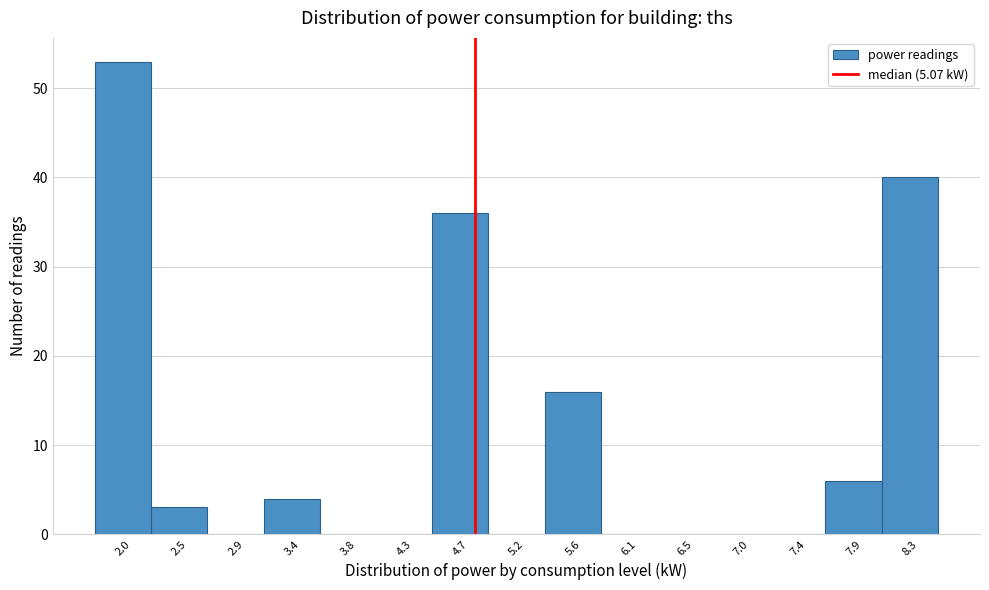

Reading left to right, extract all data points from this chart.

2.0=53	2.5=3	2.9=0	3.4=4	3.8=0	4.3=0	4.7=36	5.2=0	5.6=16	6.1=0	6.5=0	7.0=0	7.4=0	7.9=6	8.3=40